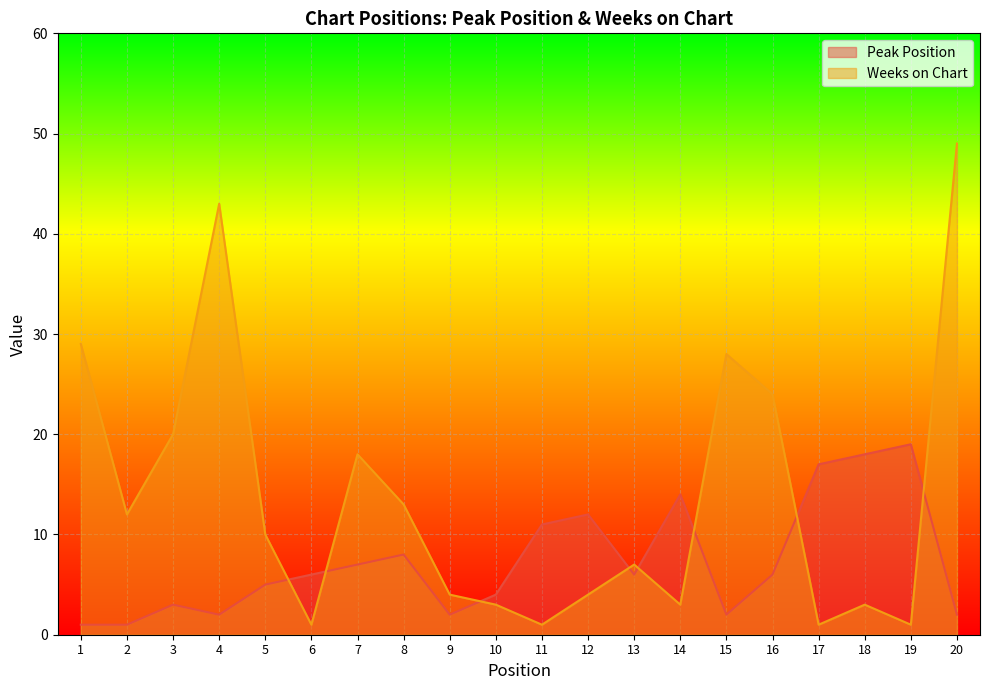

How many lines are shown in the chart?

2